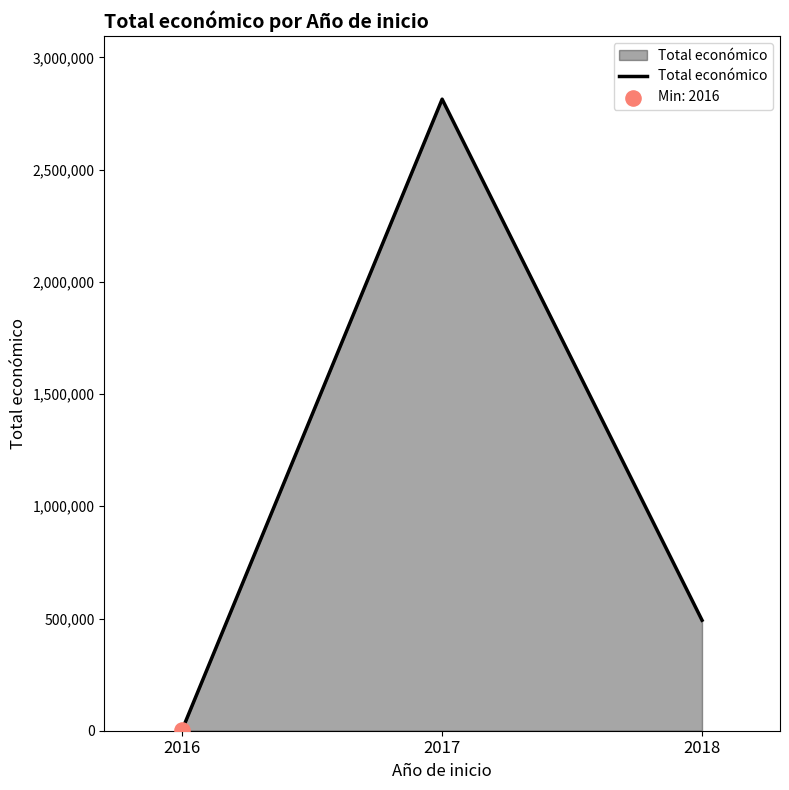

What is the change in value from 2017 to 2018?

-2321442